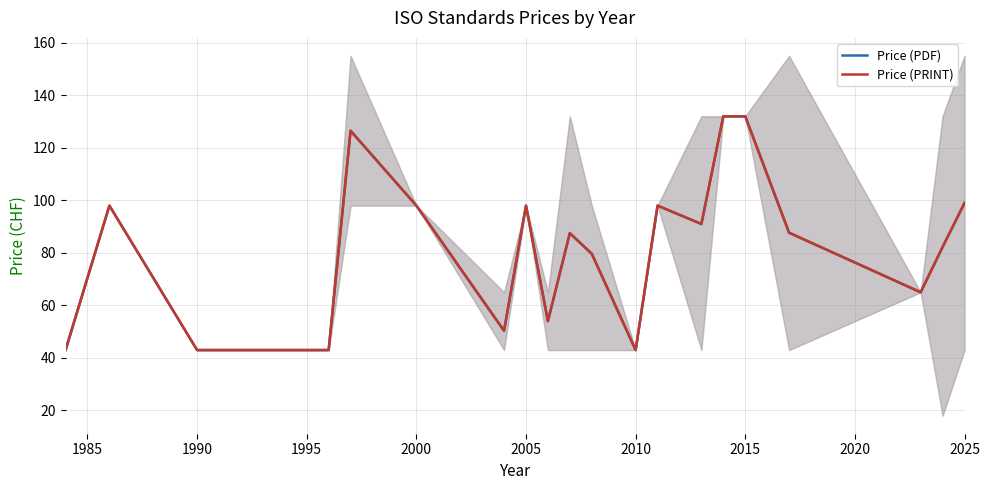

How many data points in Price (PDF) are less than 87?

11